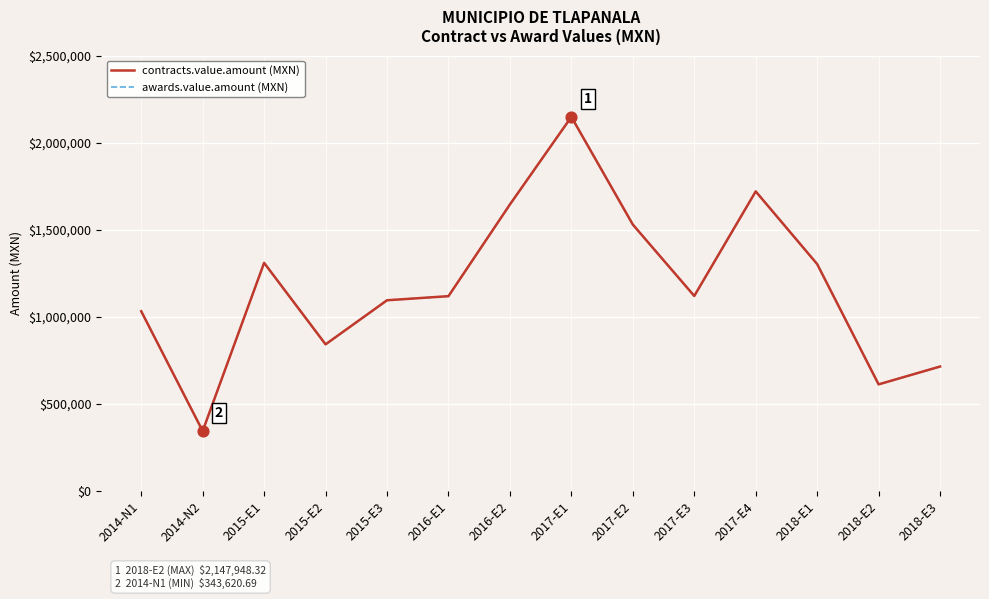

At how many categories does at least one series exceed 1589402?

3